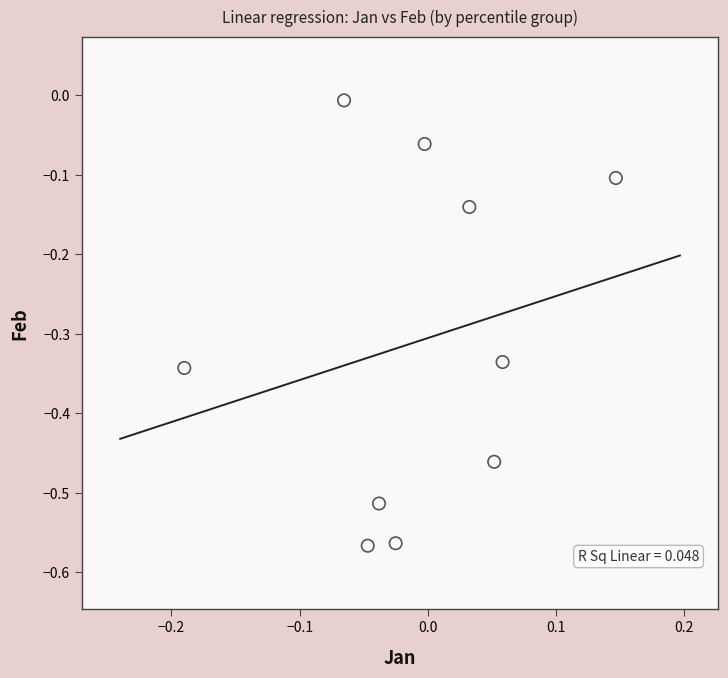

What is the range of X values (max minus min)?

0.3